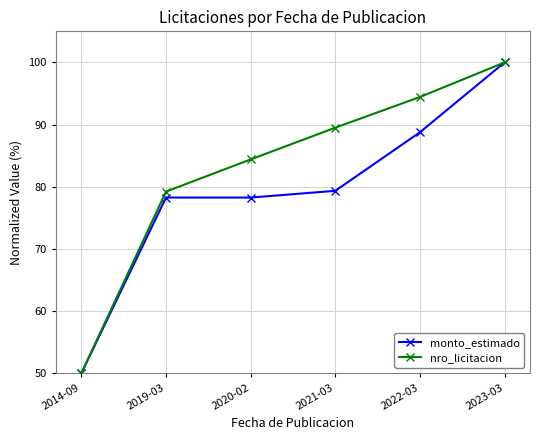

Between 2019-03 and 2022-03, which series saw the biggest shift?

nro_licitacion